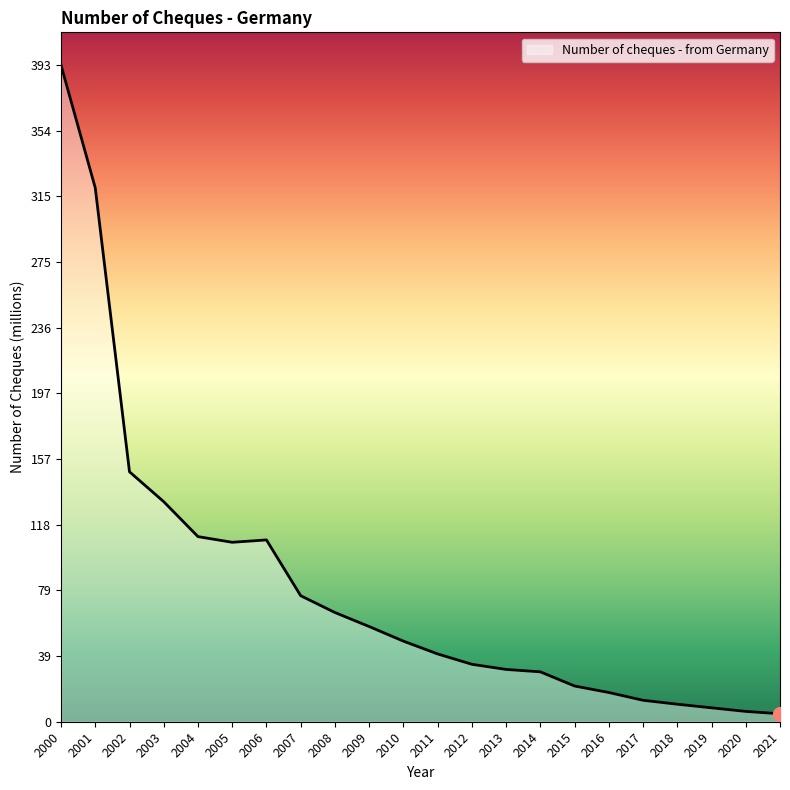

Does the chart display data point markers on the line(s)?

No